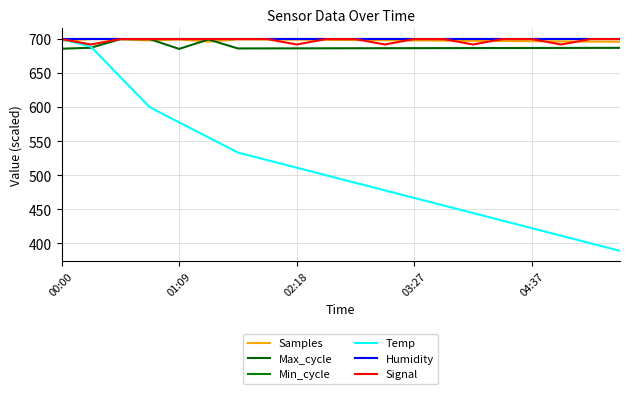

Does the chart have visible grid lines?

Yes